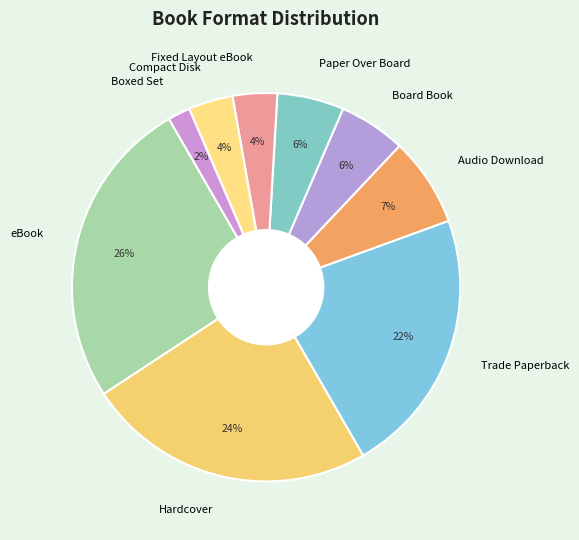

Between Boxed Set and Audio Download, which is larger?

Audio Download